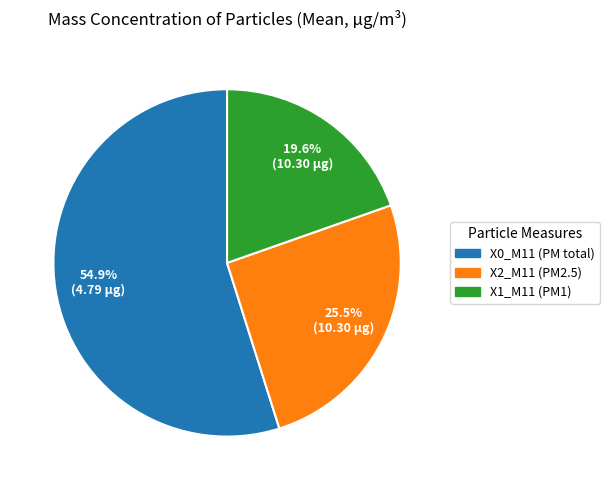

Is there any slice that represents more than half of the pie?

Yes